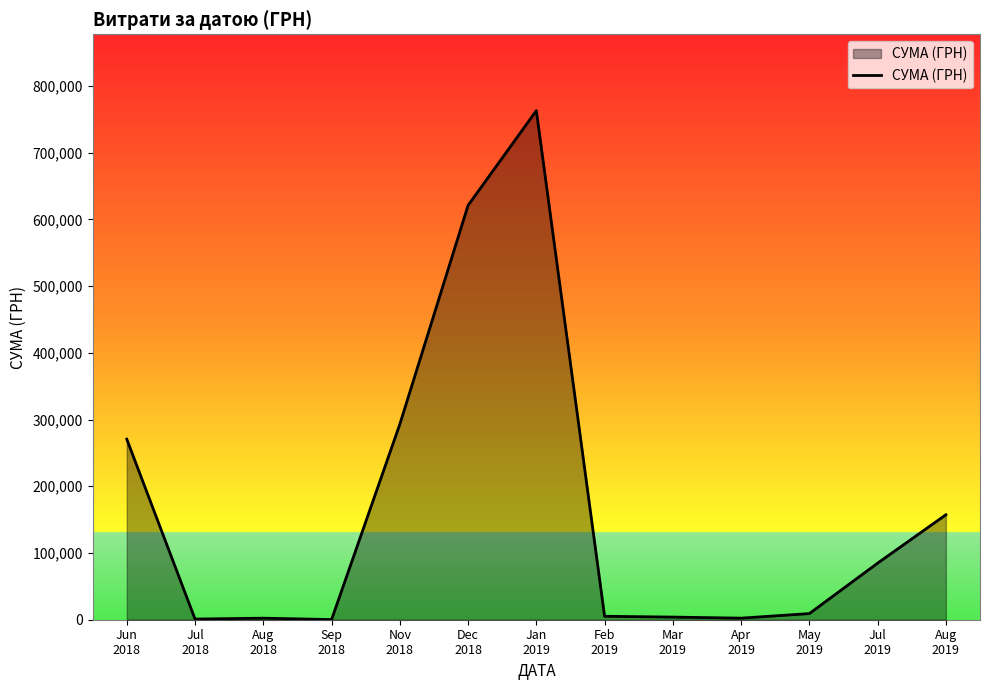

What is the difference between the maximum and minimum values?

762785.9